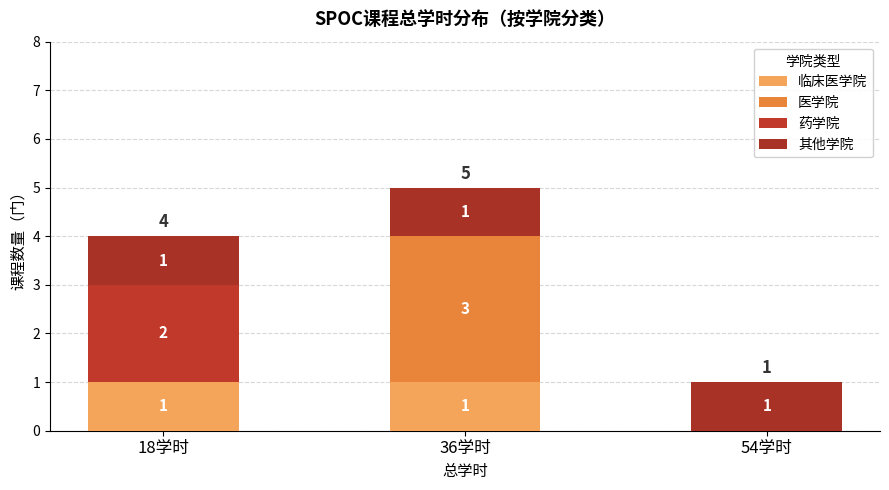

How many distinct data groups are displayed?

4